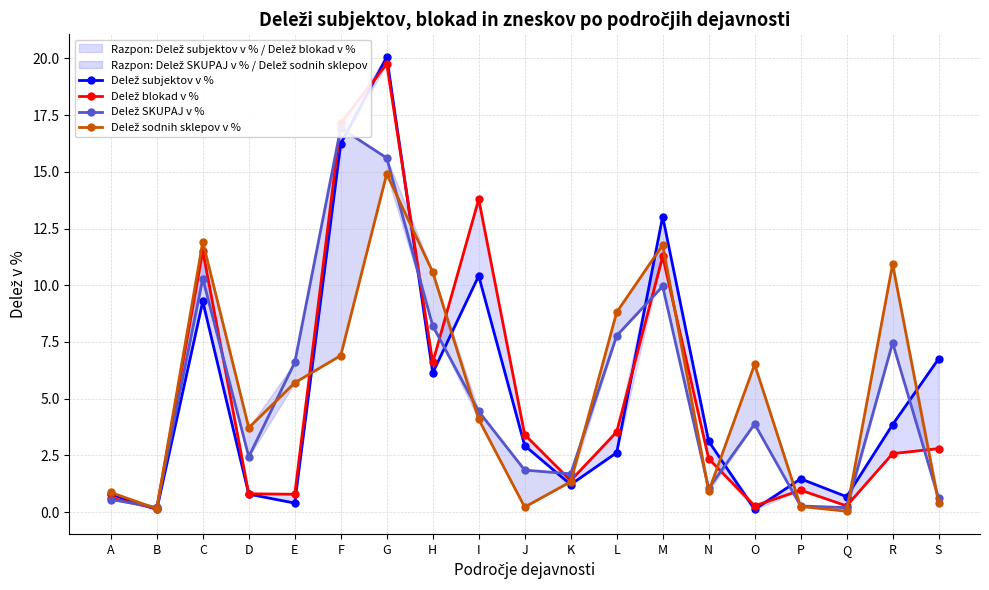

What is the total value across all series at H?

31.5